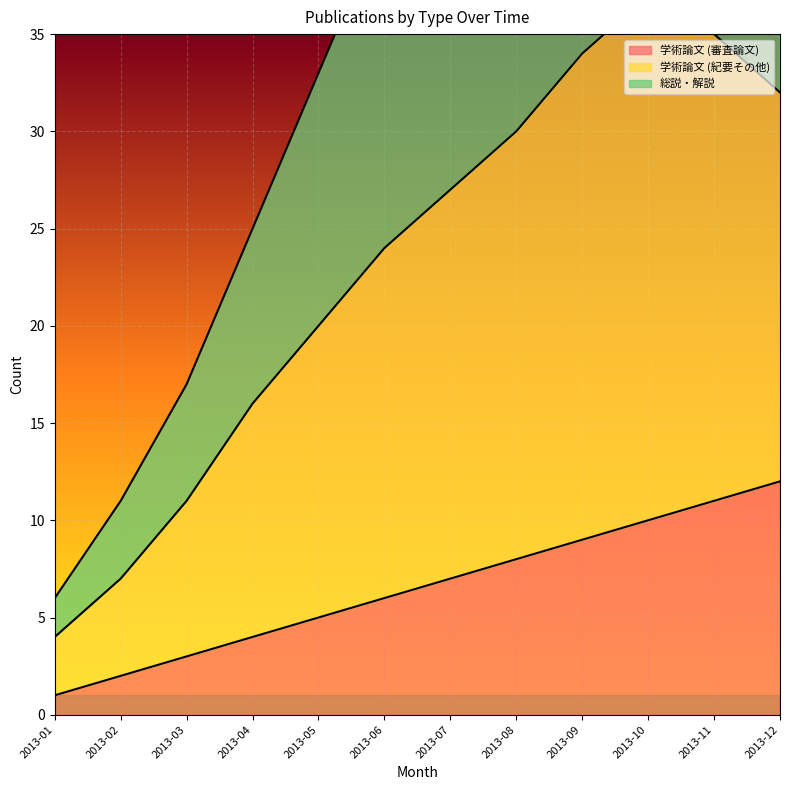

What is the lowest value of the 学術論文 (審査論文) series?

1